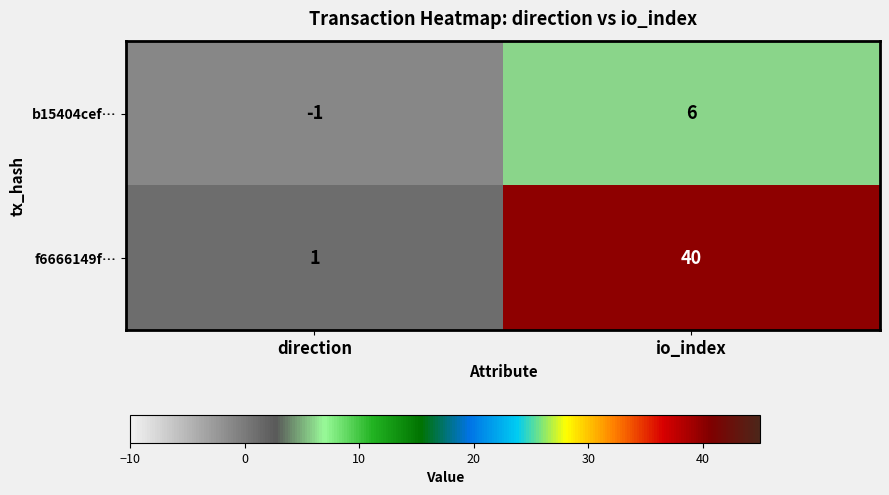

Reading left to right, extract all data points from this chart.

b15404cef…: -1	6
f6666149f…: 1	40